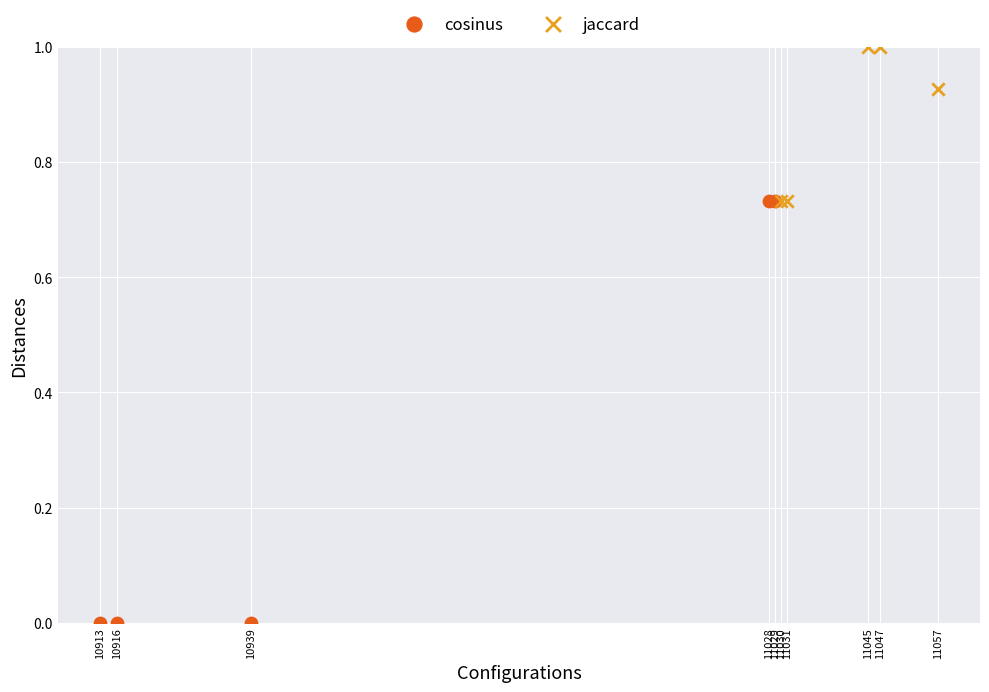

Which series contains the lowest Y value?

cosinus